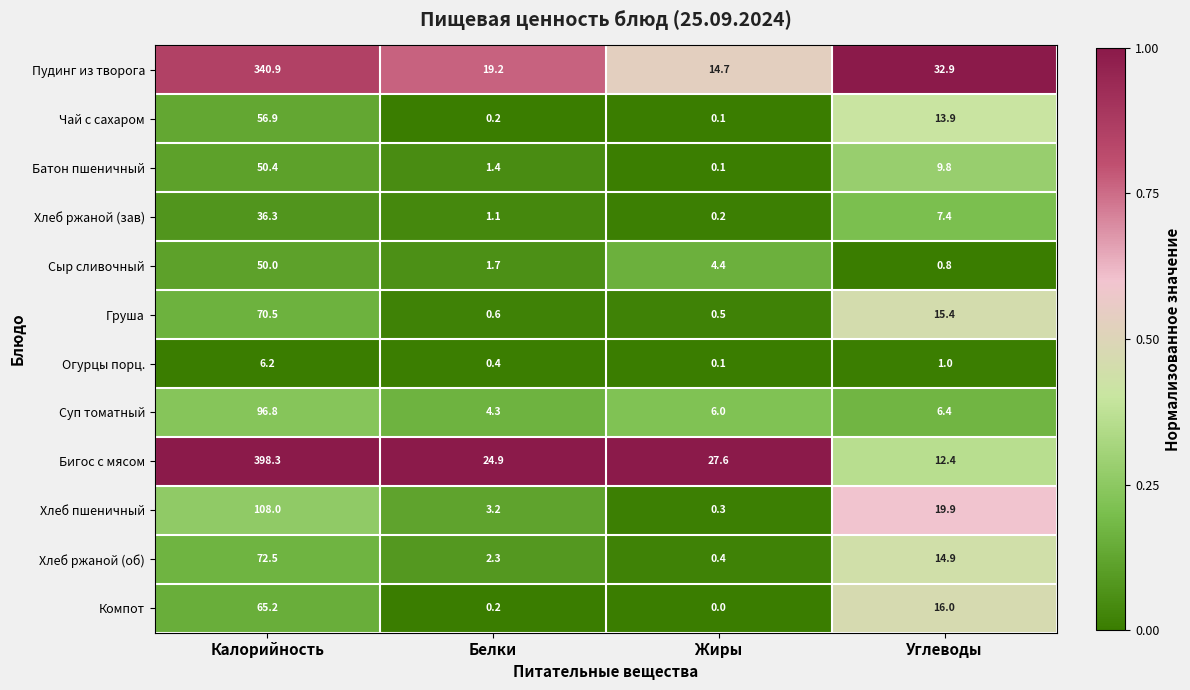

At Углеводы, list the series in order from largest to smallest.

Пудинг из творога, Хлеб пшеничный, Компот, Груша, Хлеб ржаной (об), Чай с сахаром, Бигос с мясом, Батон пшеничный, Хлеб ржаной (зав), Суп томатный, Огурцы порц., Сыр сливочный